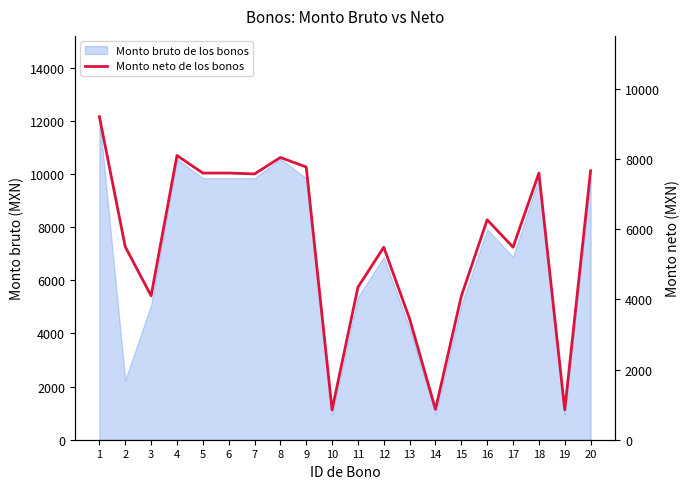

What is the sum of all values?

112390.1